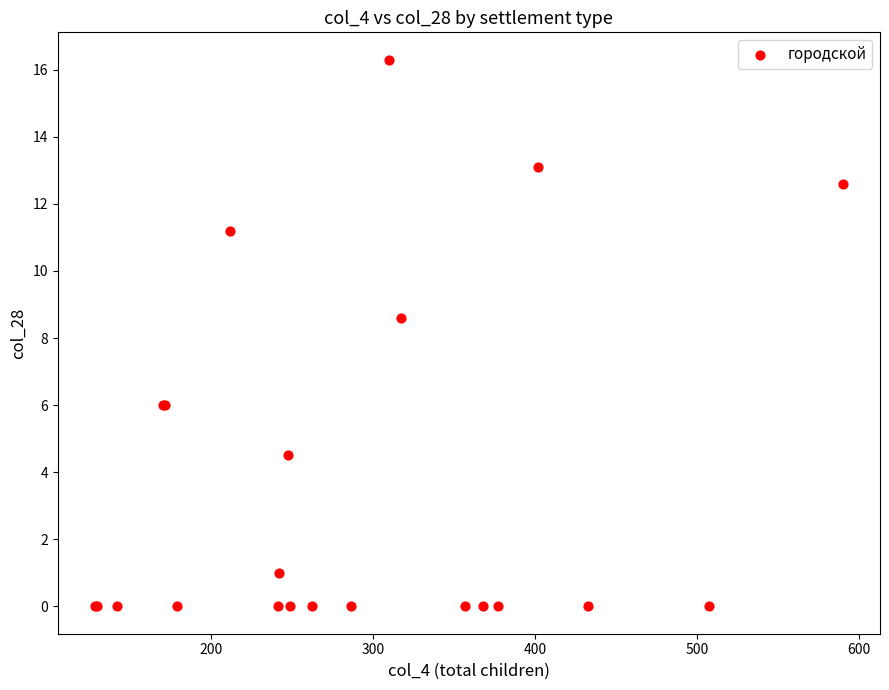

What Y value in the scatter plot is closest to 8?

8.6